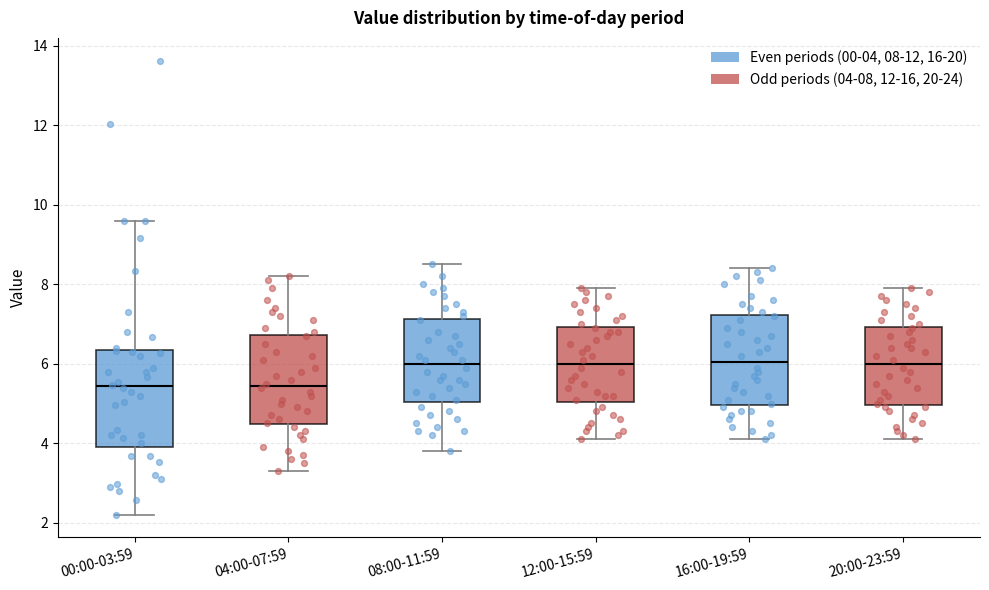

Reading left to right, transcribe this box plot: for each box, give where its median line is, the range the box spans, and where its two whiskers end, as read against the y-axis. The values are not printed on the chart, so give them approximately, as read against the axis.

00:00-03:59: median 5.4, box 4.0 to 6.4, whiskers 2.2 to 9.6
04:00-07:59: median 5.4, box 4.4 to 6.8, whiskers 3.4 to 8.2
08:00-11:59: median 6.0, box 5.0 to 7.2, whiskers 3.8 to 8.6
12:00-15:59: median 6.0, box 5.0 to 7.0, whiskers 4.2 to 8.0
16:00-19:59: median 6.0, box 5.0 to 7.2, whiskers 4.2 to 8.4
20:00-23:59: median 6.0, box 5.0 to 7.0, whiskers 4.2 to 8.0